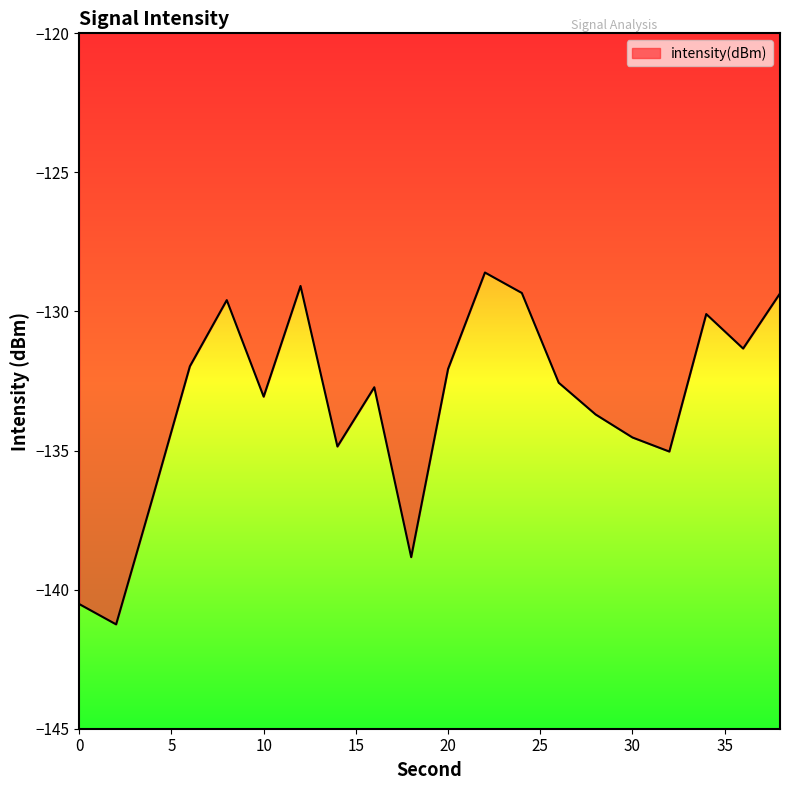

What is the greatest value displayed?

-128.6